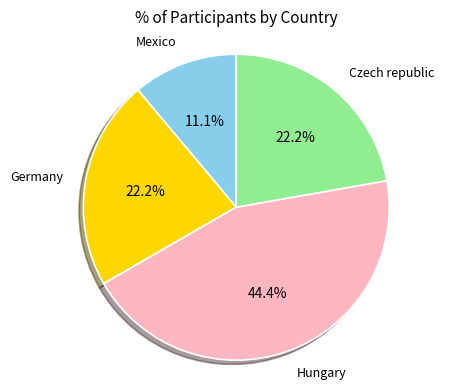

True or false: Germany accounts for 22% of the total.

True